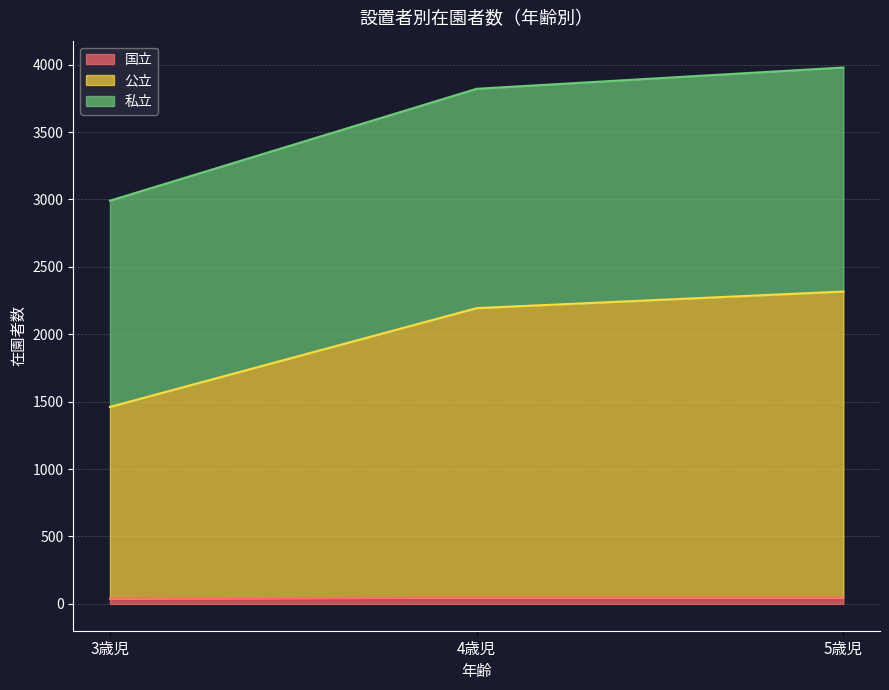

Between 5歳児 and 4歳児, which is larger?

5歳児